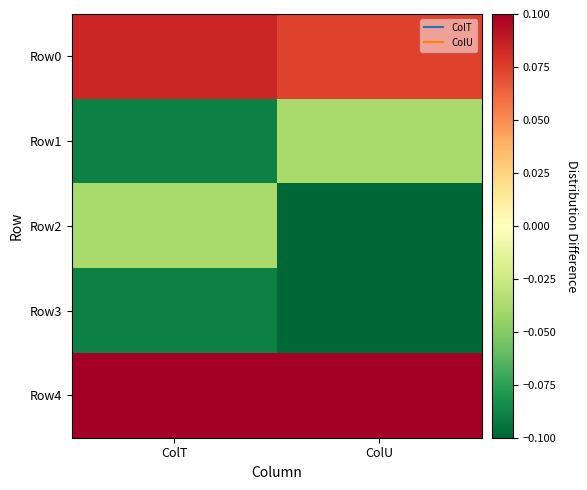

Reading left to right, what are all the values shown in this chart?

Row0: ColT=0.1	ColU=0.1
Row1: ColT=-0.1	ColU=-0.0
Row2: ColT=-0.0	ColU=-0.1
Row3: ColT=-0.1	ColU=-0.1
Row4: ColT=0.2	ColU=0.1